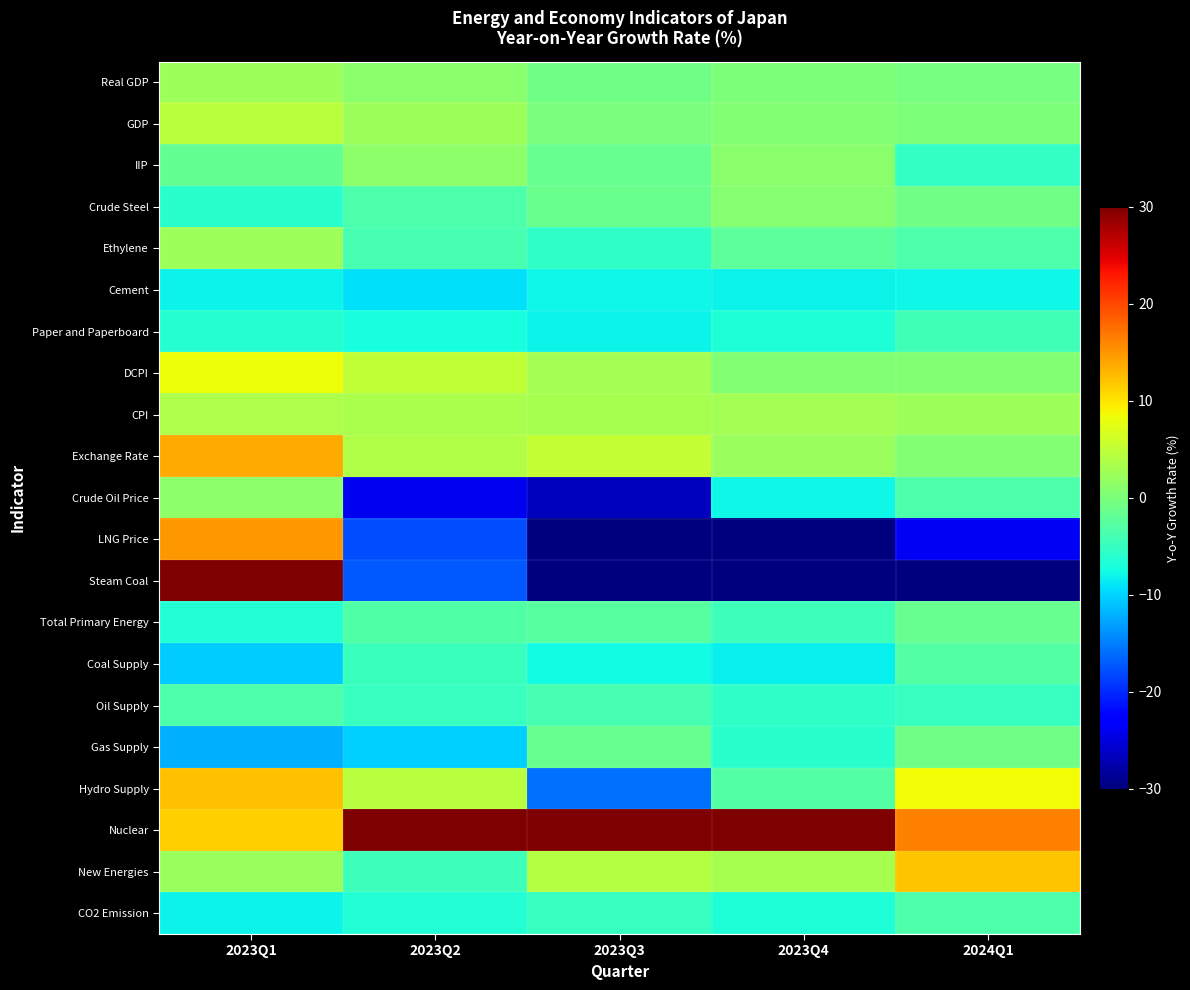

Reading left to right, what are all the values shown in this chart?

Real GDP: 2023Q1=2.4	2023Q2=1.0	2023Q3=-0.9	2023Q4=0.1	2024Q1=-0.5
GDP: 2023Q1=4.6	2023Q2=2.5	2023Q3=-0.2	2023Q4=0.7	2024Q1=0.0
IIP: 2023Q1=-1.8	2023Q2=1.3	2023Q3=-1.4	2023Q4=1.1	2024Q1=-5.2
Crude Steel: 2023Q1=-6.0	2023Q2=-3.4	2023Q3=-1.2	2023Q4=0.9	2024Q1=-0.8
Ethylene: 2023Q1=2.5	2023Q2=-3.9	2023Q3=-5.6	2023Q4=-2.1	2024Q1=-3.4
Cement: 2023Q1=-8.1	2023Q2=-9.2	2023Q3=-8.0	2023Q4=-8.2	2024Q1=-7.8
Paper and Paperboard: 2023Q1=-6.3	2023Q2=-7.1	2023Q3=-8.2	2023Q4=-6.6	2024Q1=-4.3
DCPI: 2023Q1=8.4	2023Q2=5.0	2023Q3=3.0	2023Q4=0.6	2024Q1=0.6
CPI: 2023Q1=3.6	2023Q2=3.4	2023Q3=3.1	2023Q4=2.9	2024Q1=2.5
Exchange Rate: 2023Q1=13.8	2023Q2=3.8	2023Q3=5.3	2023Q4=2.3	2024Q1=0.5
Crude Oil Price: 2023Q1=1.2	2023Q2=-24.0	2023Q3=-26.6	2023Q4=-8.0	2024Q1=-3.5
LNG Price: 2023Q1=15.0	2023Q2=-18.0	2023Q3=-41.3	2023Q4=-34.9	2024Q1=-23.7
Steam Coal: 2023Q1=74.4	2023Q2=-17.2	2023Q3=-48.8	2023Q4=-54.1	2024Q1=-52.5
Total Primary Energy: 2023Q1=-6.4	2023Q2=-3.3	2023Q3=-2.7	2023Q4=-4.5	2024Q1=-1.4
Coal Supply: 2023Q1=-10.4	2023Q2=-4.8	2023Q3=-7.5	2023Q4=-8.2	2024Q1=-3.0
Oil Supply: 2023Q1=-3.4	2023Q2=-4.9	2023Q3=-3.9	2023Q4=-5.5	2024Q1=-5.0
Gas Supply: 2023Q1=-12.1	2023Q2=-10.2	2023Q3=-1.4	2023Q4=-6.0	2024Q1=-0.8
Hydro Supply: 2023Q1=12.2	2023Q2=4.4	2023Q3=-15.9	2023Q4=-3.0	2024Q1=8.5
Nuclear: 2023Q1=11.4	2023Q2=108.9	2023Q3=66.5	2023Q4=38.8	2024Q1=16.3
New Energies: 2023Q1=2.2	2023Q2=-4.5	2023Q3=4.0	2023Q4=3.3	2024Q1=12.0
CO2 Emission: 2023Q1=-8.2	2023Q2=-6.5	2023Q3=-5.1	2023Q4=-6.7	2024Q1=-3.3